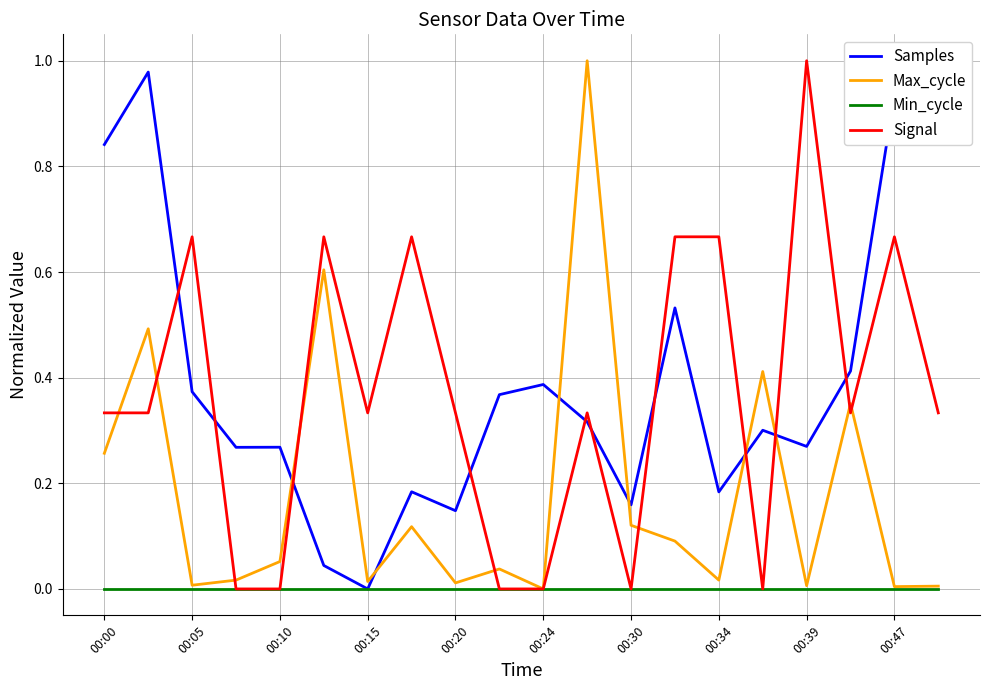

What is the maximum value shown in the chart?

1.0